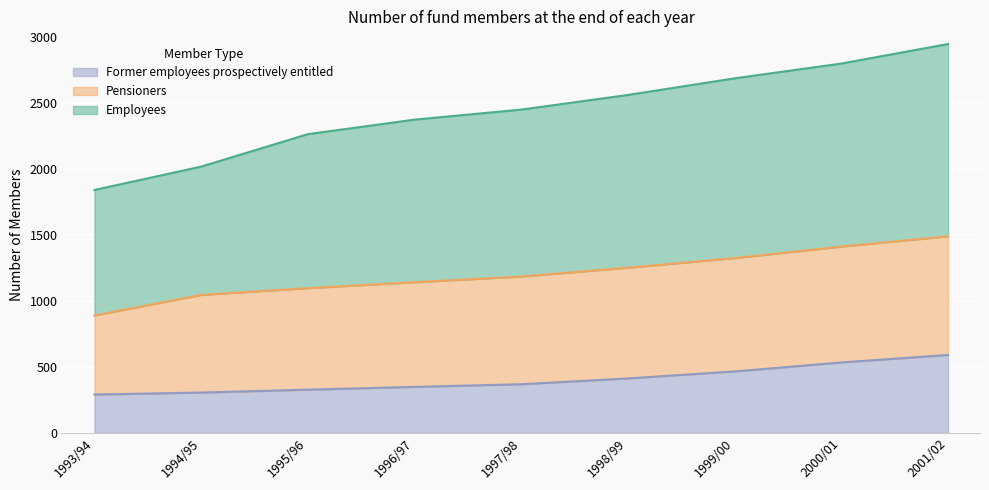

What position from the right is 1994/95?

8